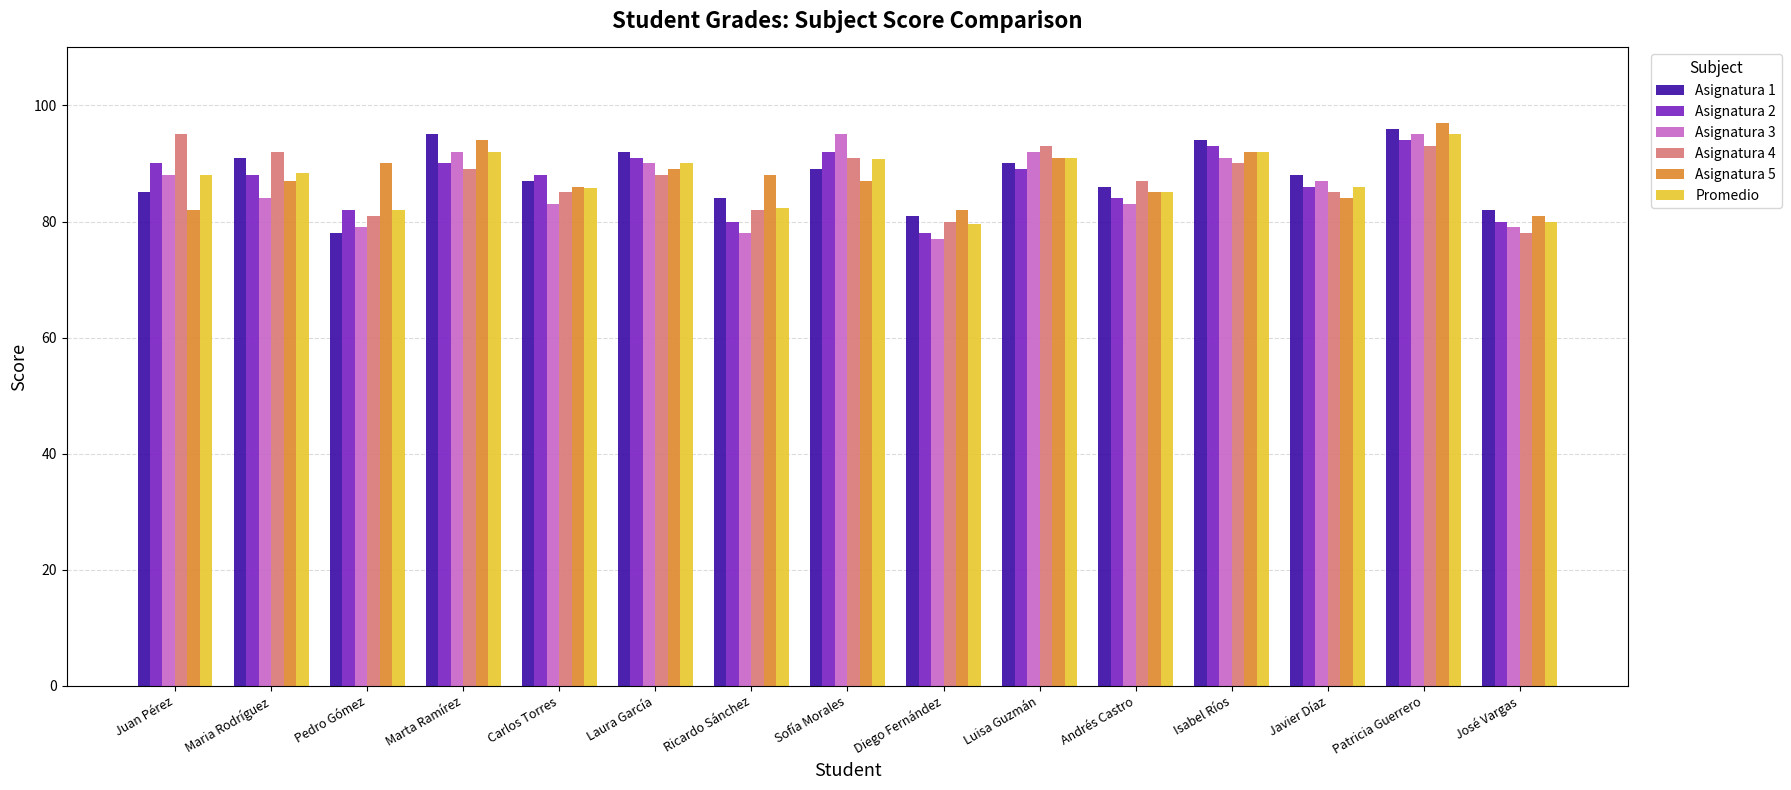

What is the maximum value shown in the chart?

97.0